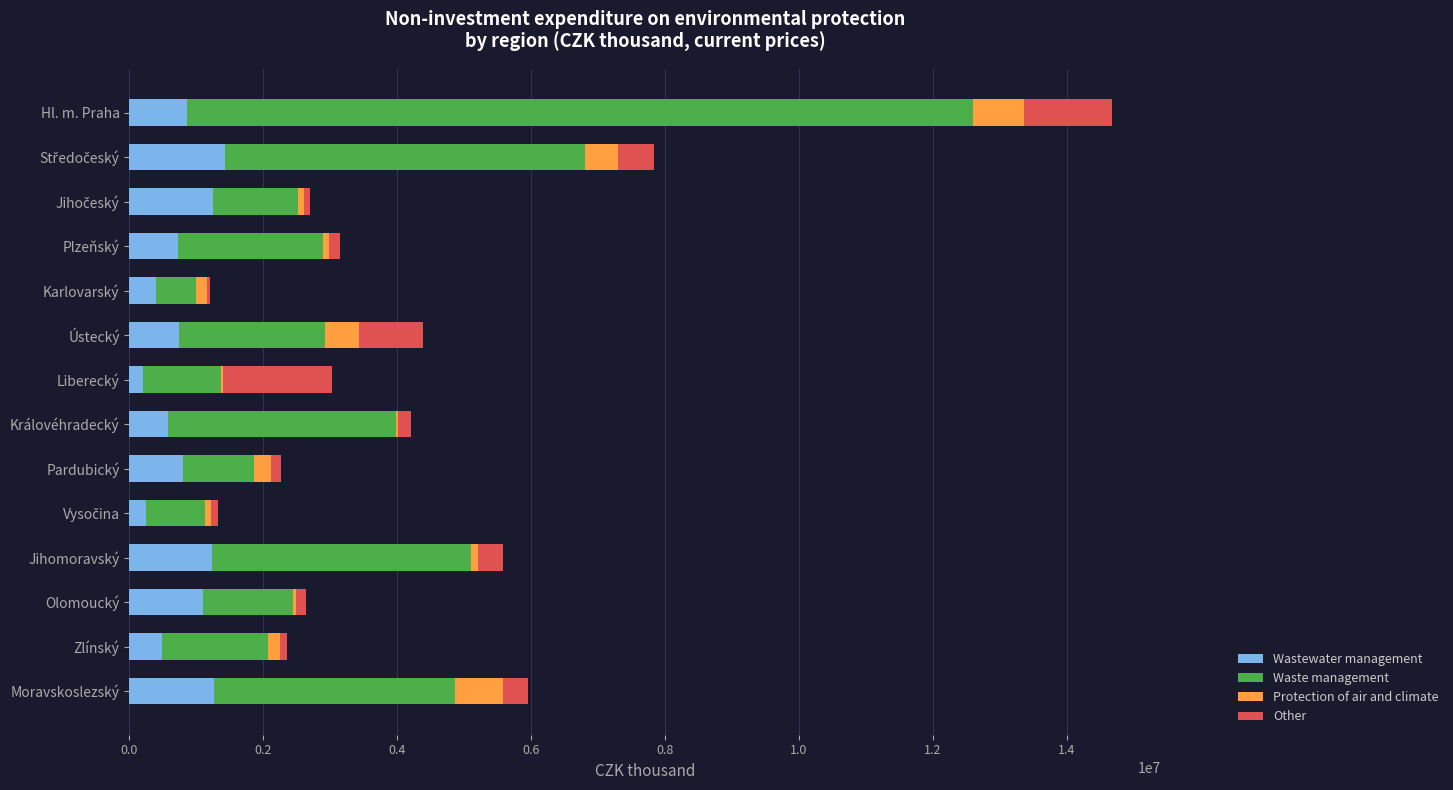

At which category is the sum across all series the highest?

Hl. m. Praha